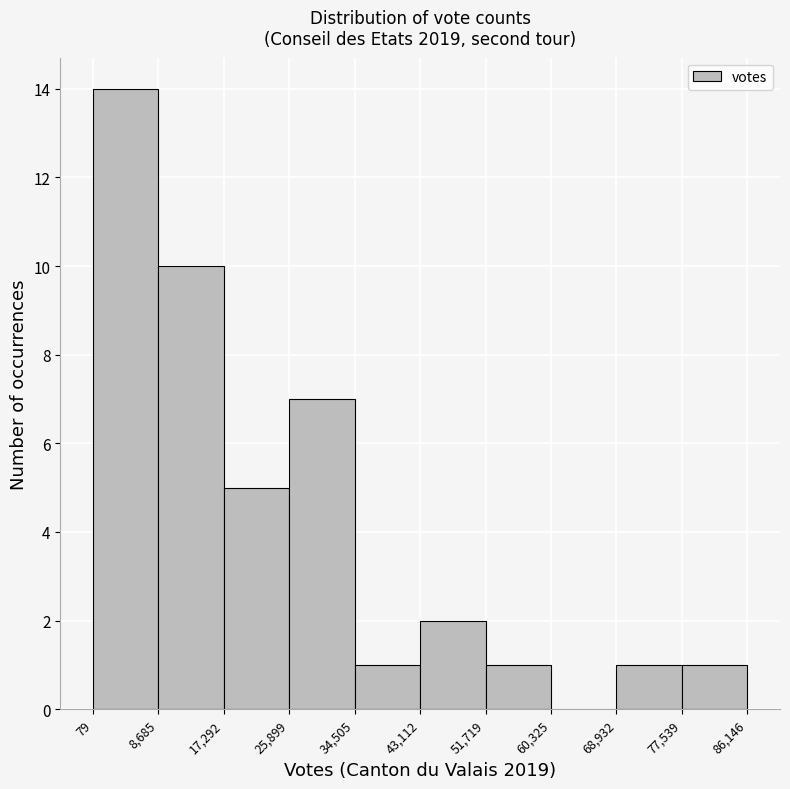

Reading left to right, list every bar in this chart as the range it spans on the x-axis followed by its height. The values are not printed on the chart, so give them approximately, as read against the axis.

79 to 8,685: 14
8,685 to 17,292: 10
17,292 to 25,899: 5
25,899 to 34,505: 7
34,505 to 43,112: 1
43,112 to 51,719: 2
51,719 to 60,325: 1
60,325 to 68,932: 0
68,932 to 77,539: 1
77,539 to 86,146: 1